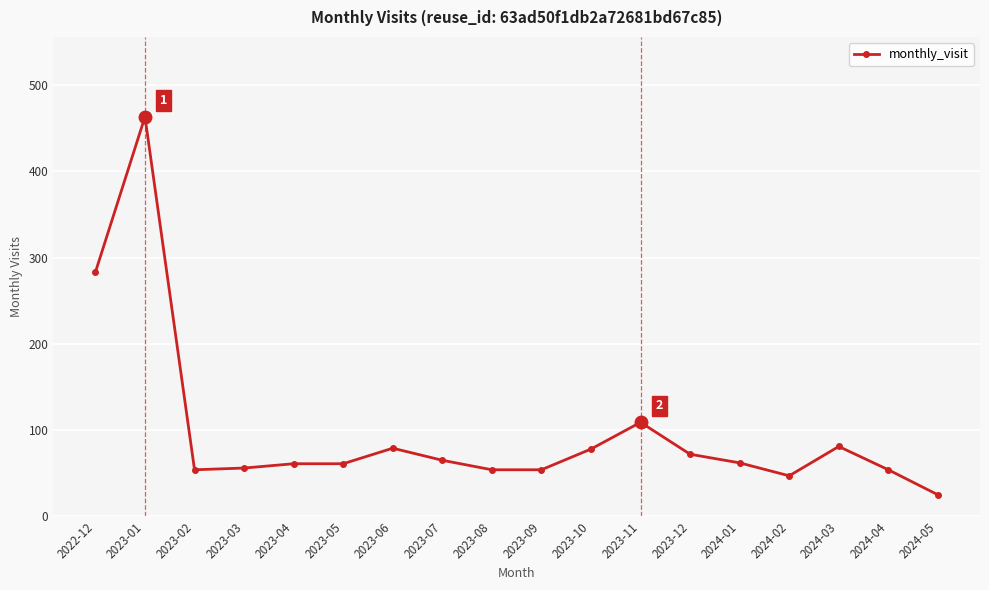

At which category does the data reach its first local peak?

2023-01